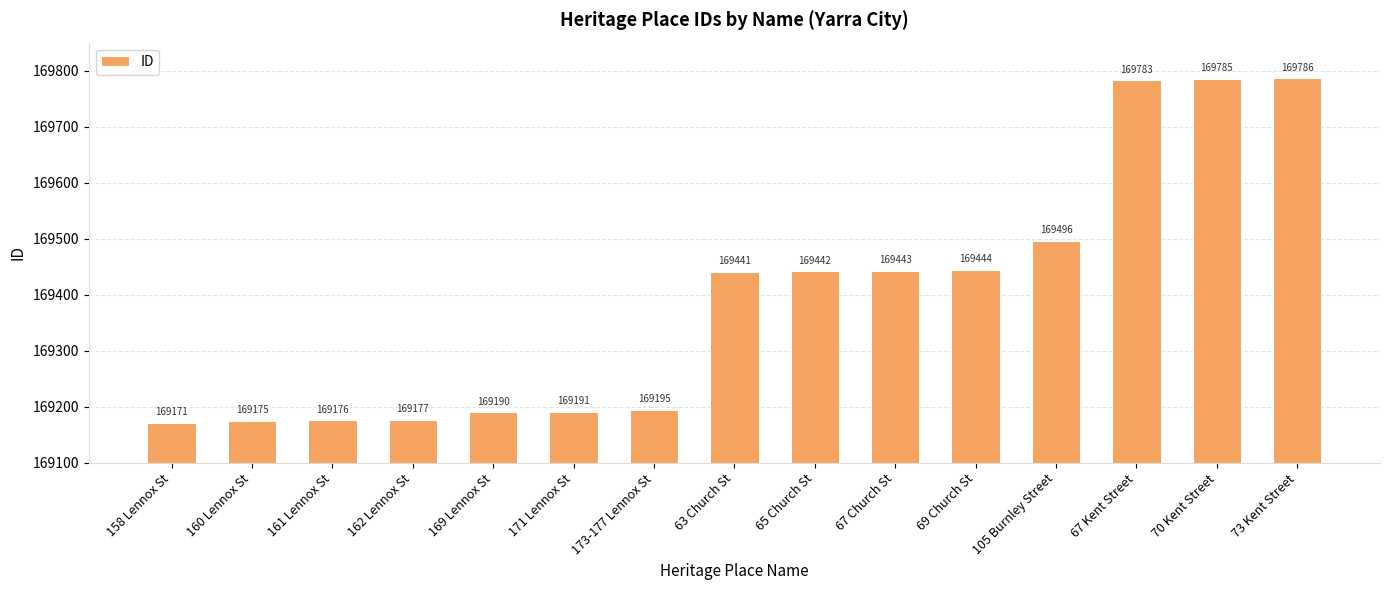

Does the chart contain any negative values?

No